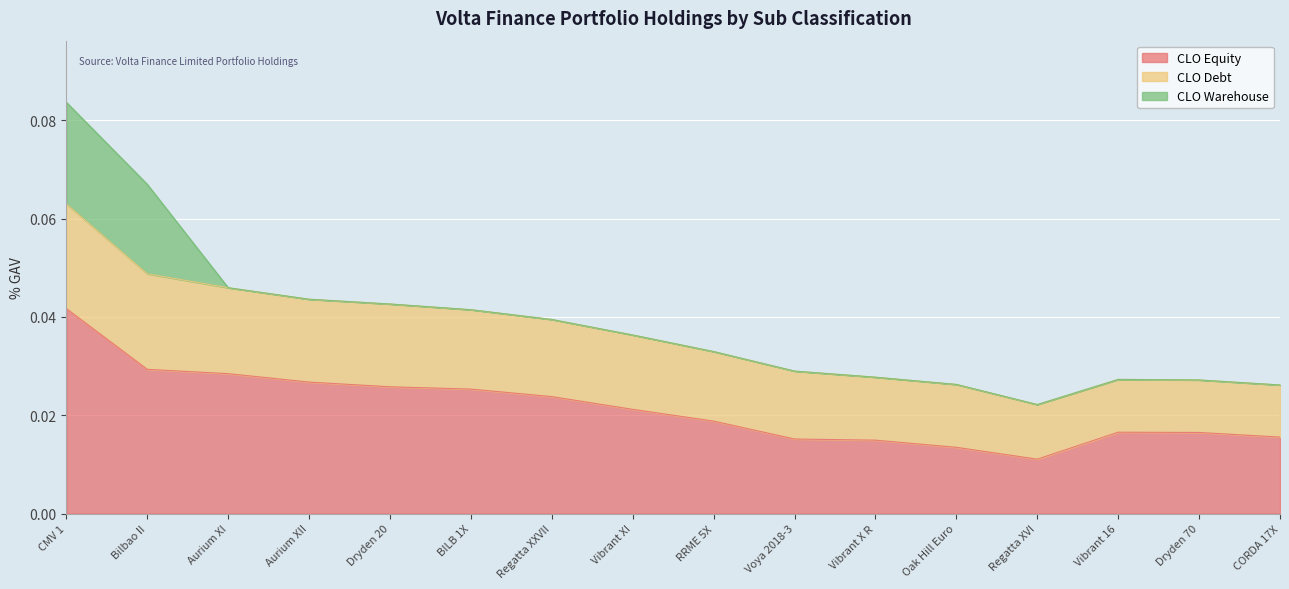

Rank the series at Vibrant 16 from highest to lowest value.

CLO Equity, CLO Debt, CLO Warehouse